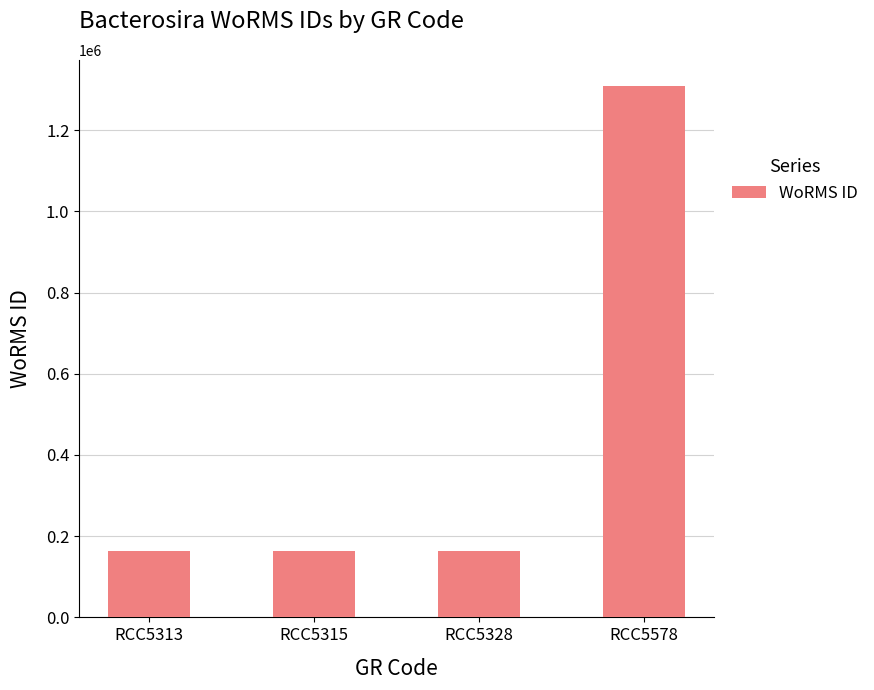

Count the number of data series in this chart.

1